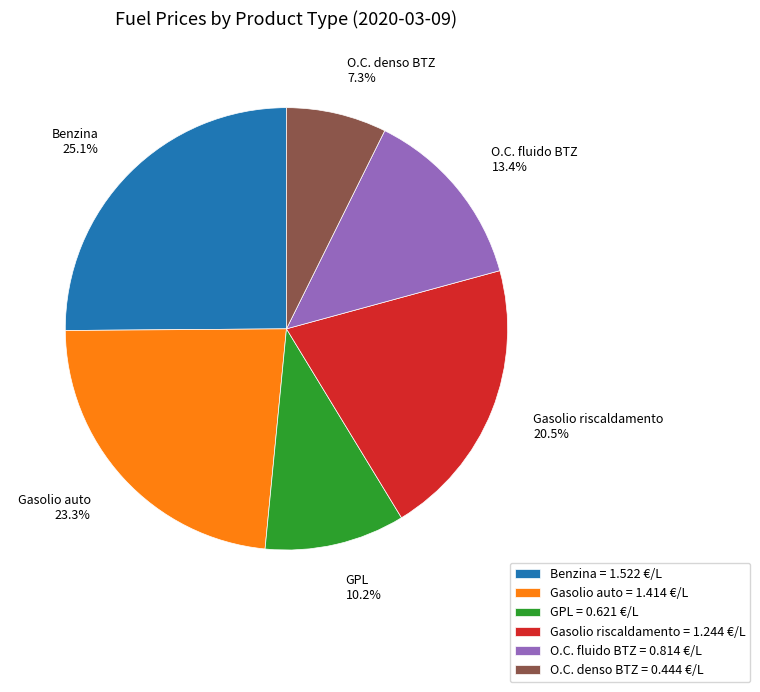

Is there any slice that represents more than half of the pie?

No